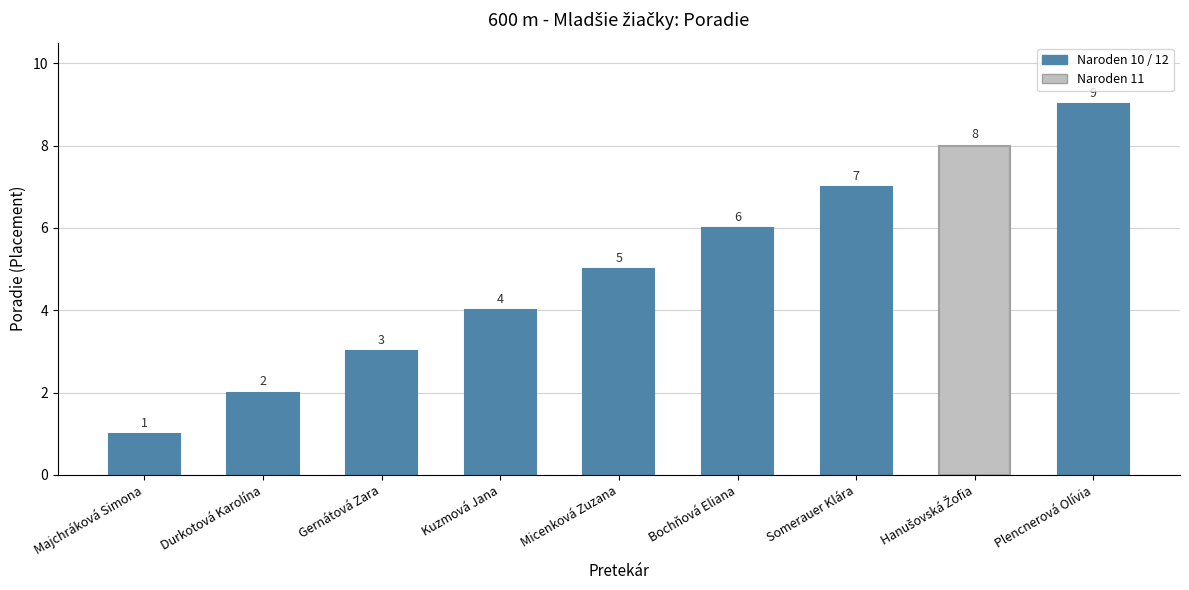

The value at Micenková Zuzana is 5. True or false?

True